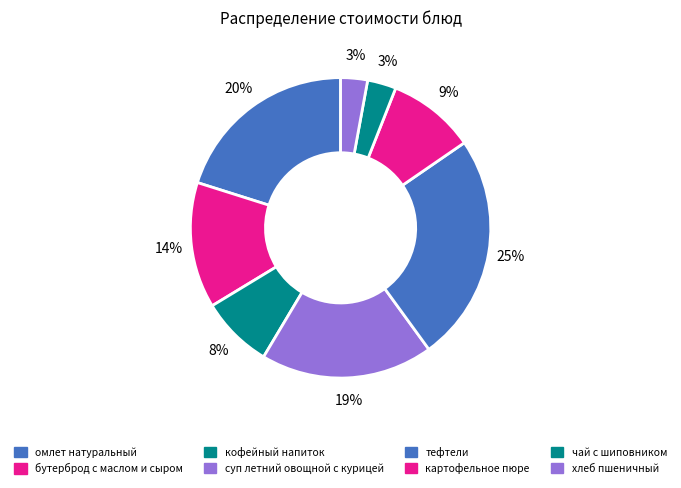

Do кофейный напиток and картофельное пюре together represent more than half of the pie?

No